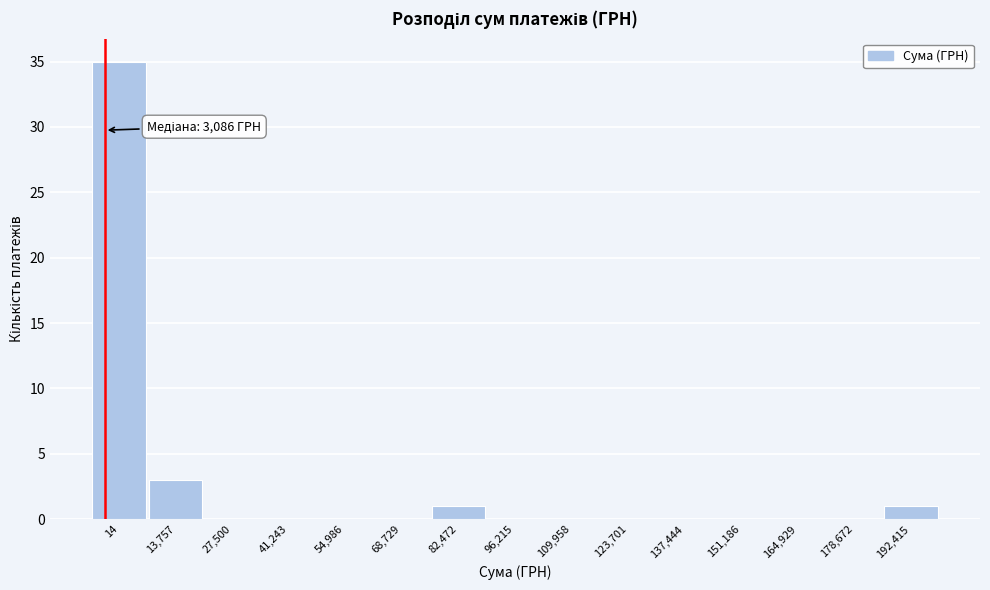

Reading left to right, transcribe all the data shown in this chart.

14=35	13,757=3	27,500=0	41,243=0	54,986=0	68,729=0	82,472=1	96,215=0	109,958=0	123,701=0	137,444=0	151,186=0	164,929=0	178,672=0	192,415=1